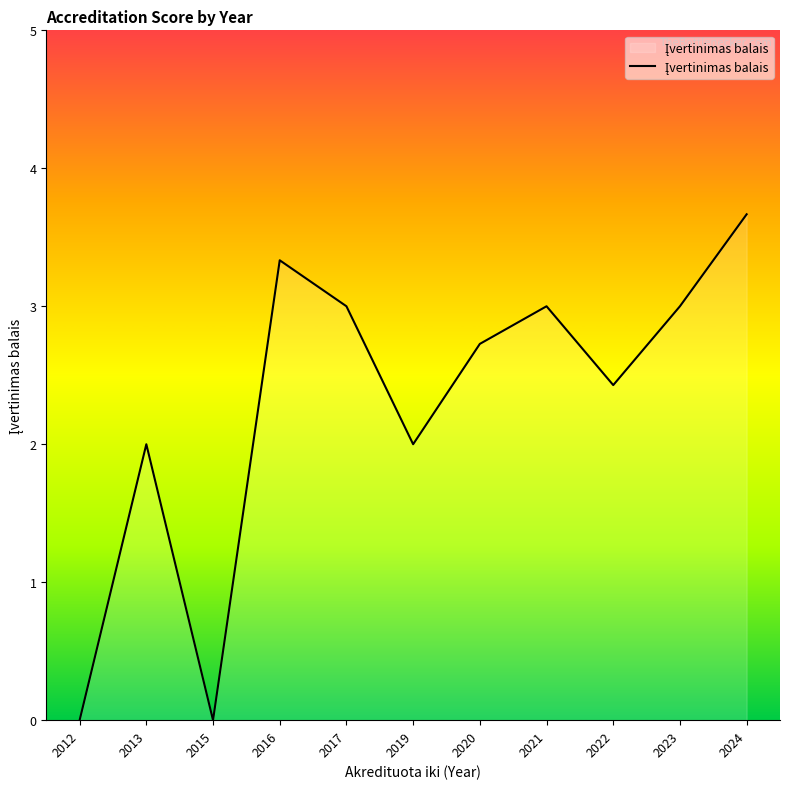

What is the maximum value shown in the chart?

3.7